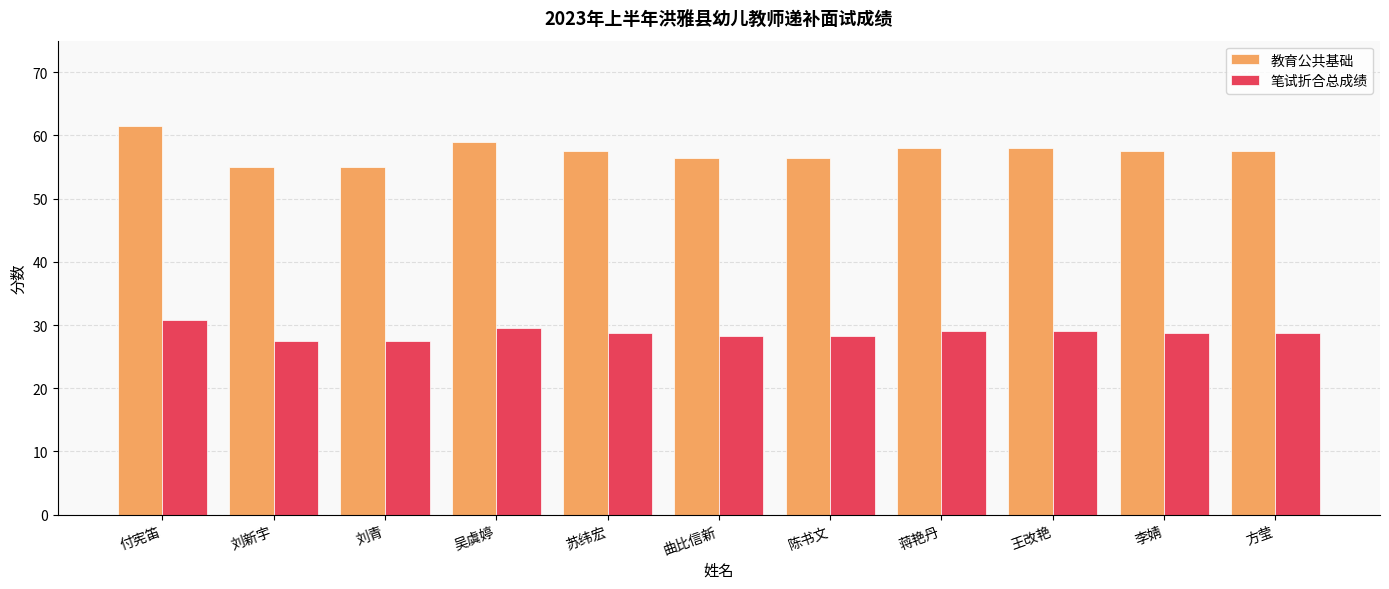

The 笔试折合总成绩 series shows 45.1 at 李婧. True or false?

False